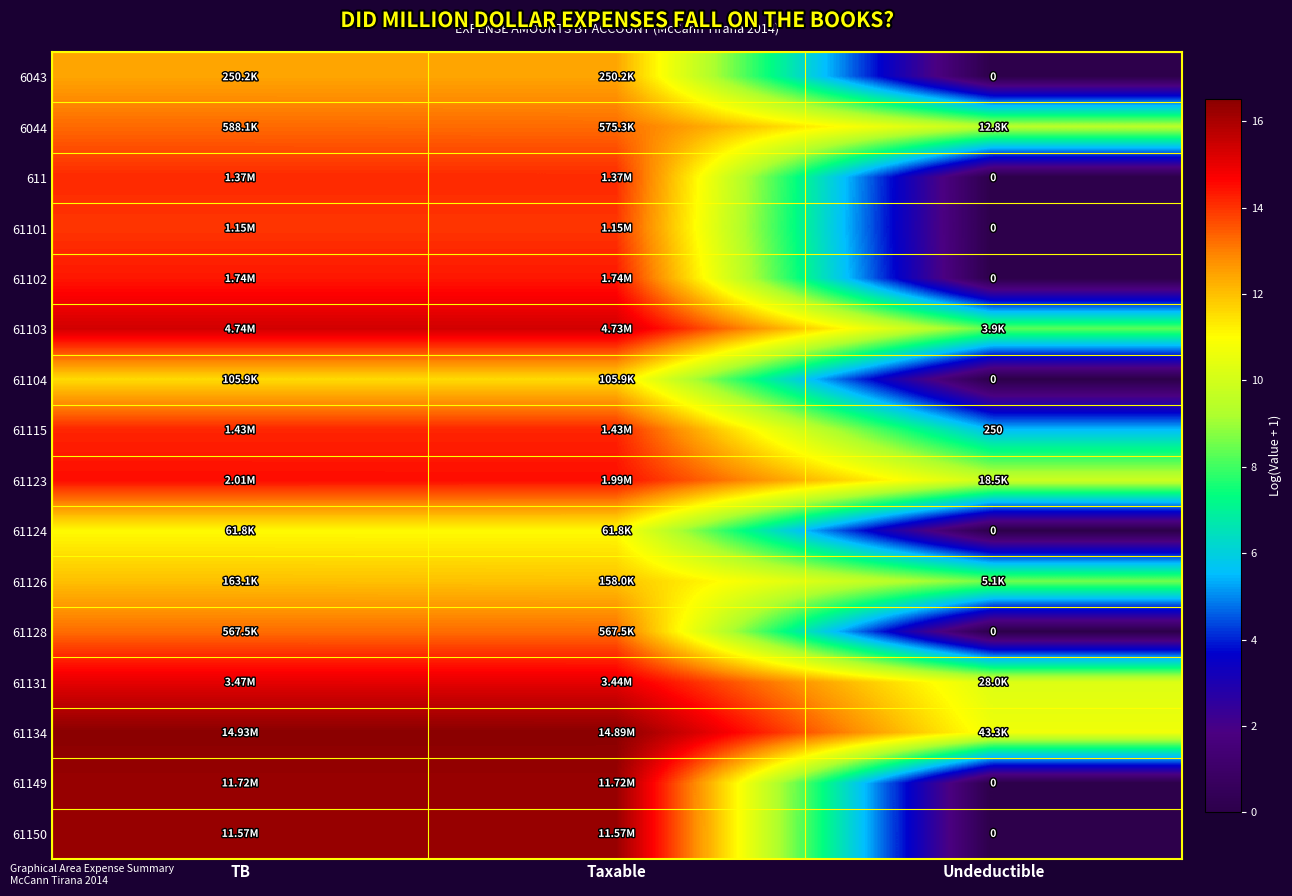

Is it true that 61126 equals 17.0 at Taxable?

False